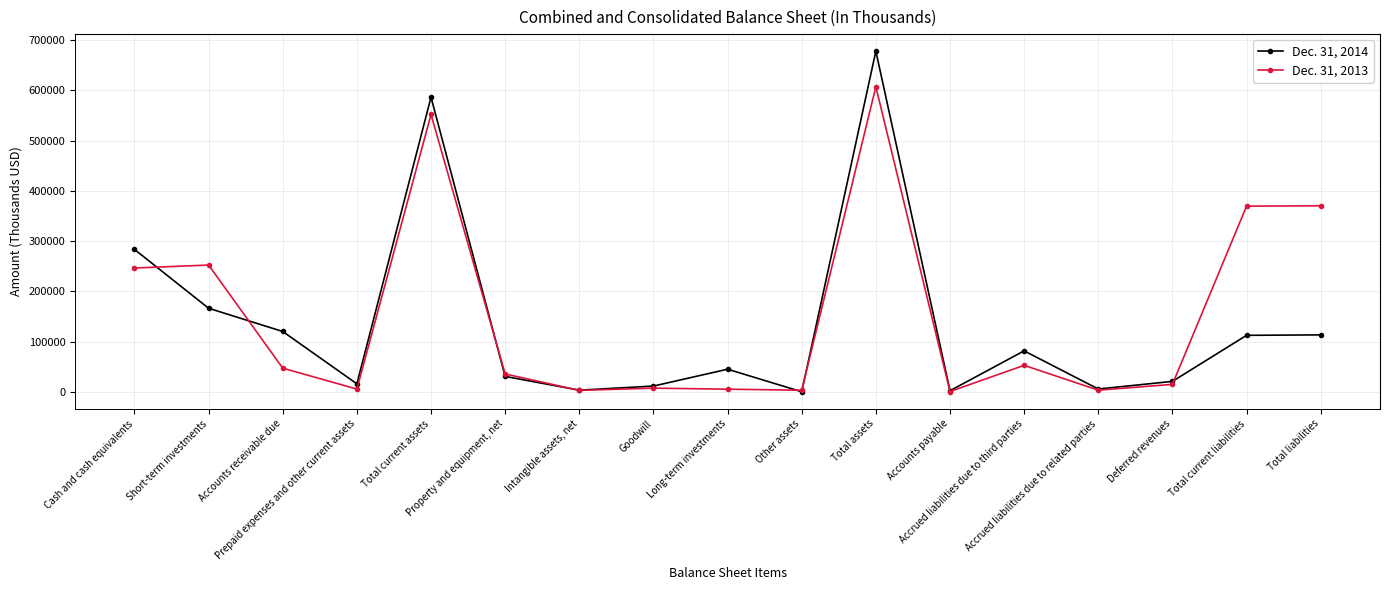

How many values in the Dec. 31, 2013 series are below 35702?

8